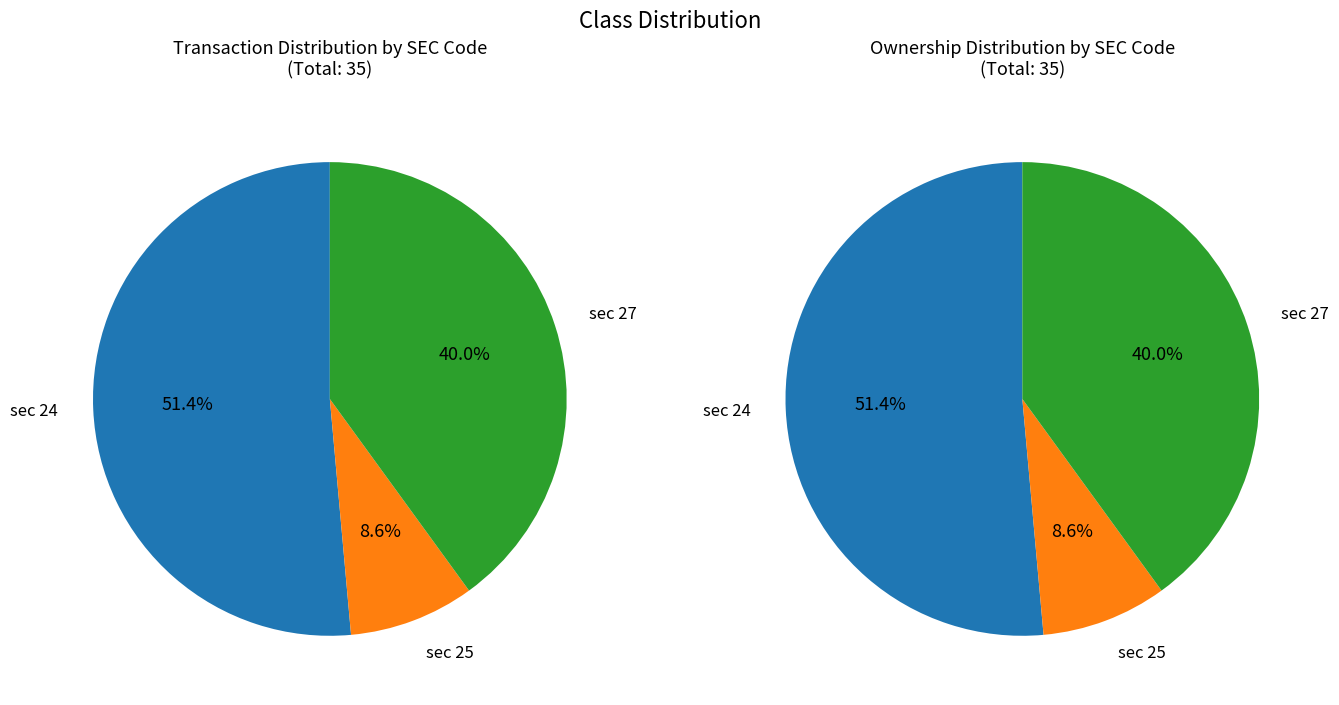

Which category has the biggest portion of the pie?

sec_24